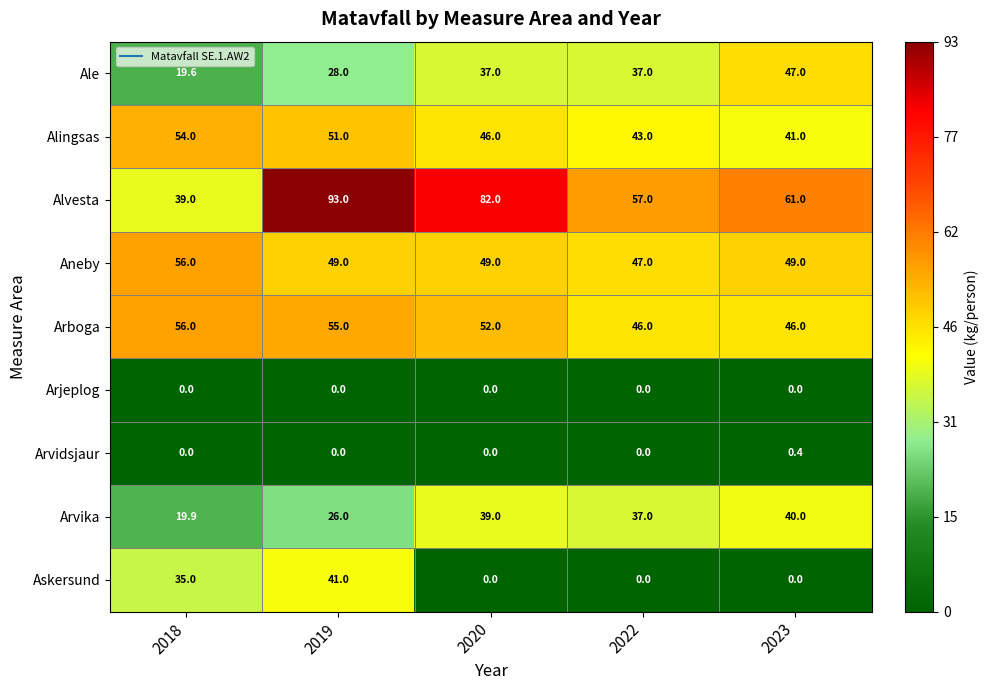

How many distinct data groups are displayed?

9